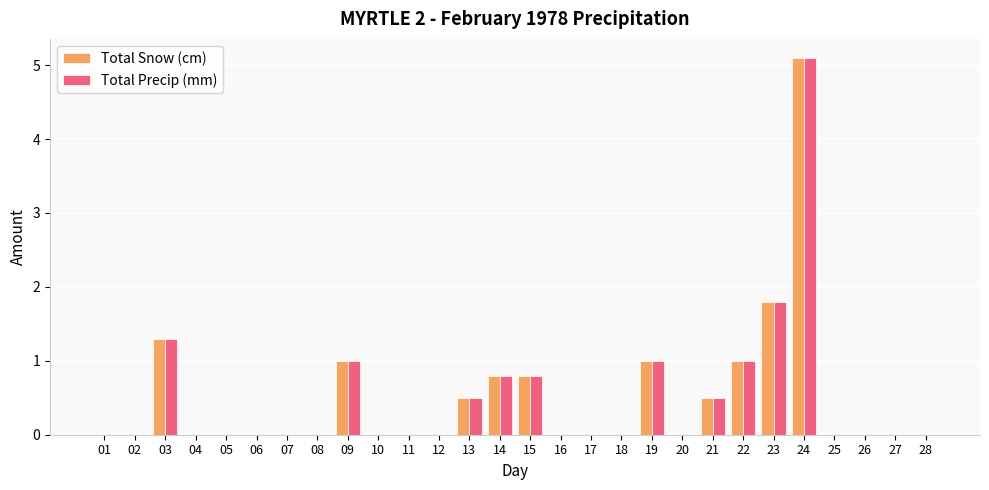

Is the value of Total Precip (mm) at 07 greater than the value of Total Snow (cm) at 15?

No